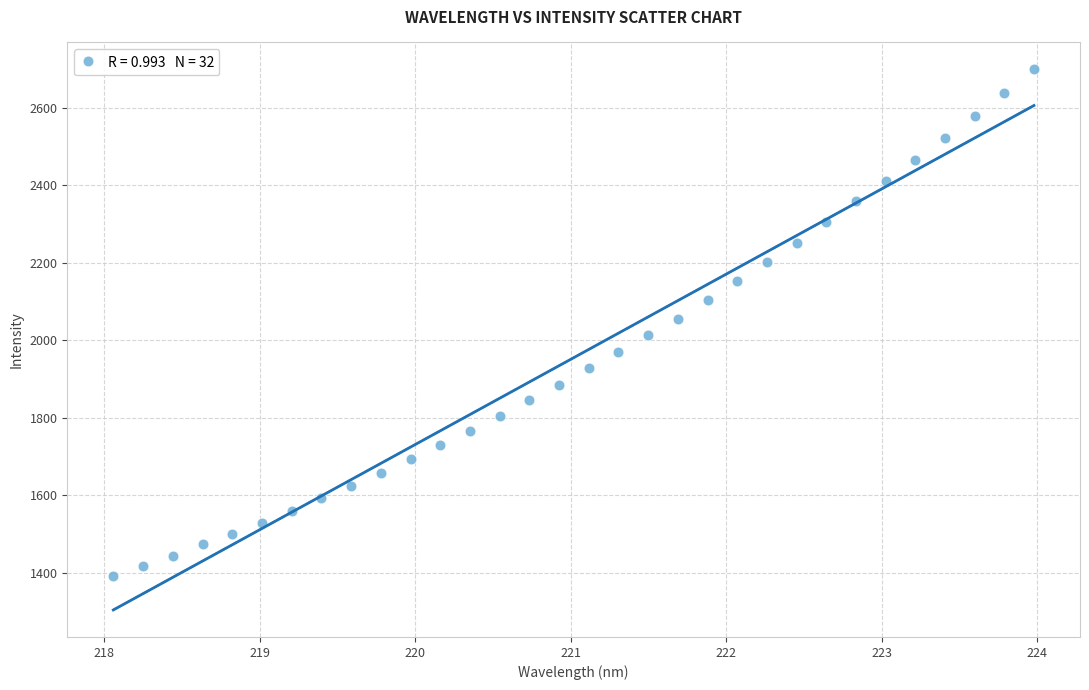

What is the range of Y values (max minus min)?

1307.0